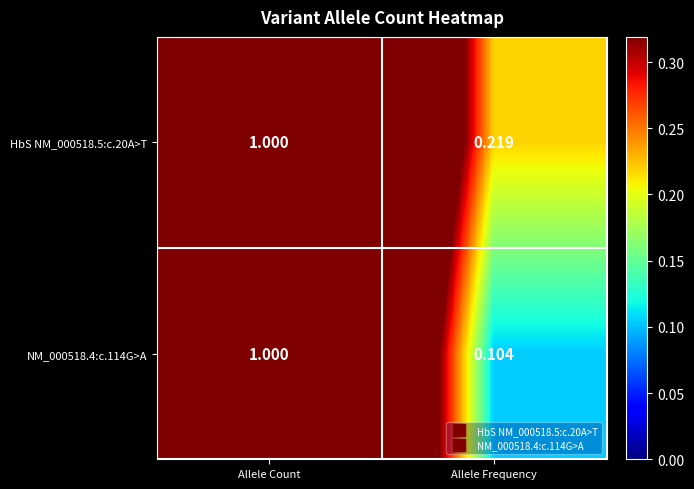

At which label is NM_000518.4:c.114G>A closest to 0?

Allele Frequency